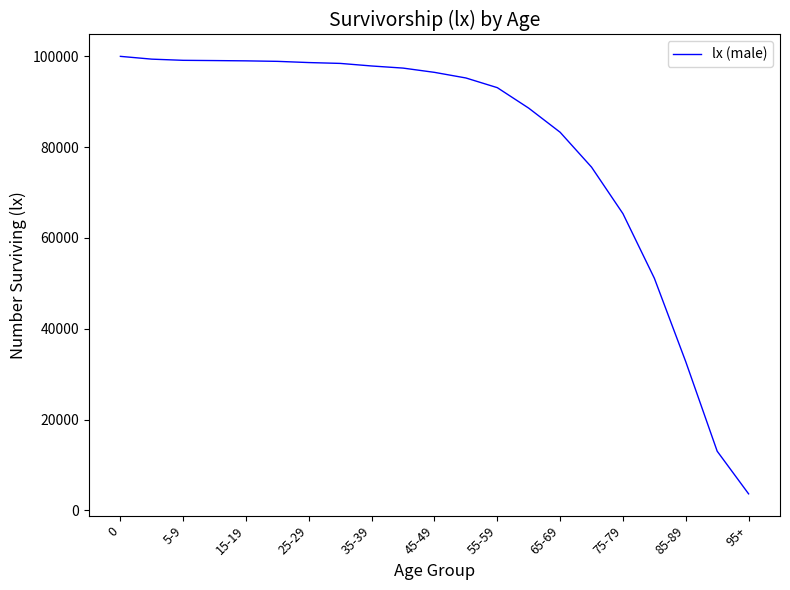

What is the difference between the maximum and minimum values?

96379